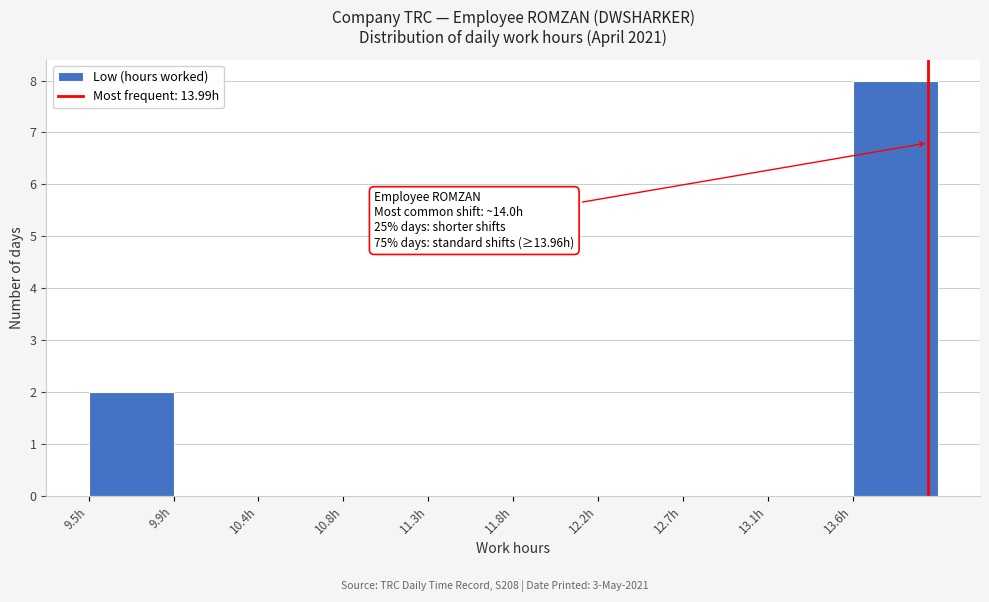

Over which range of the x-axis is the bar tallest?

13.60 to 14.05